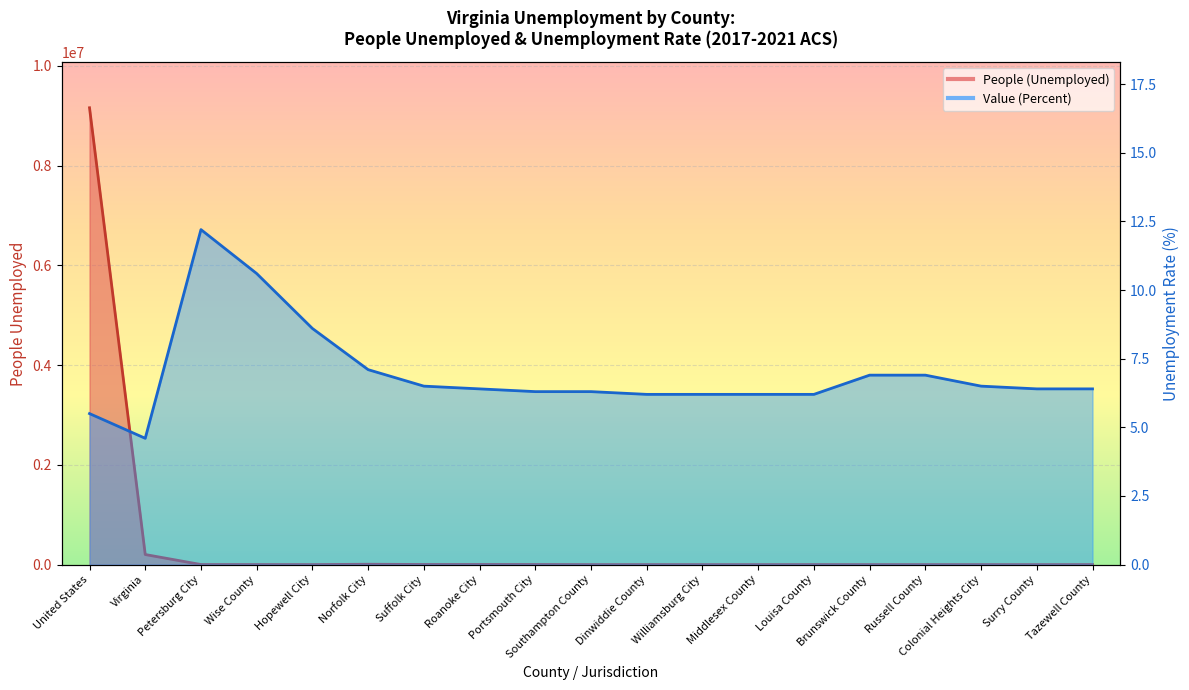

What are all the series names shown in the legend?

People (Unemployed), Value (Percent)